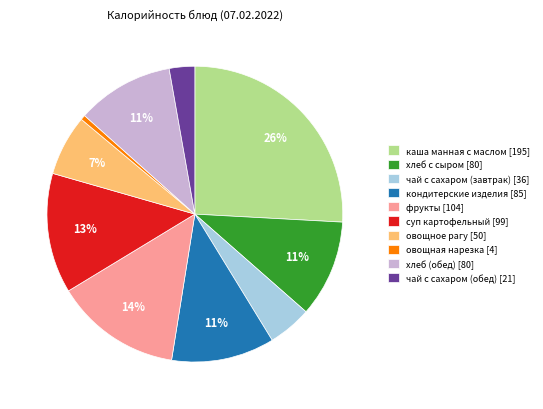

How many segments does this pie chart have?

10